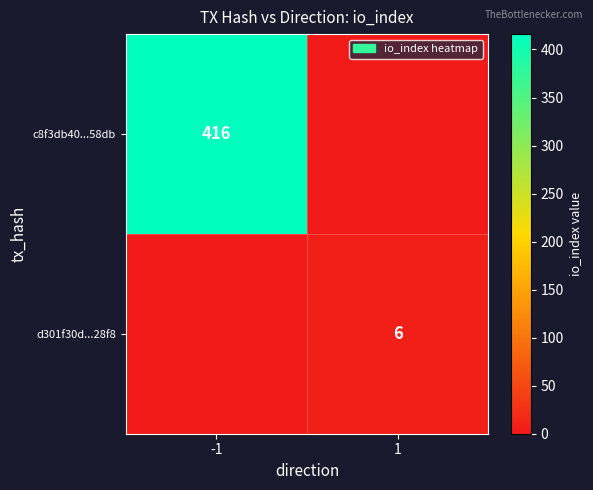

What is the total value across all series at 1?

6